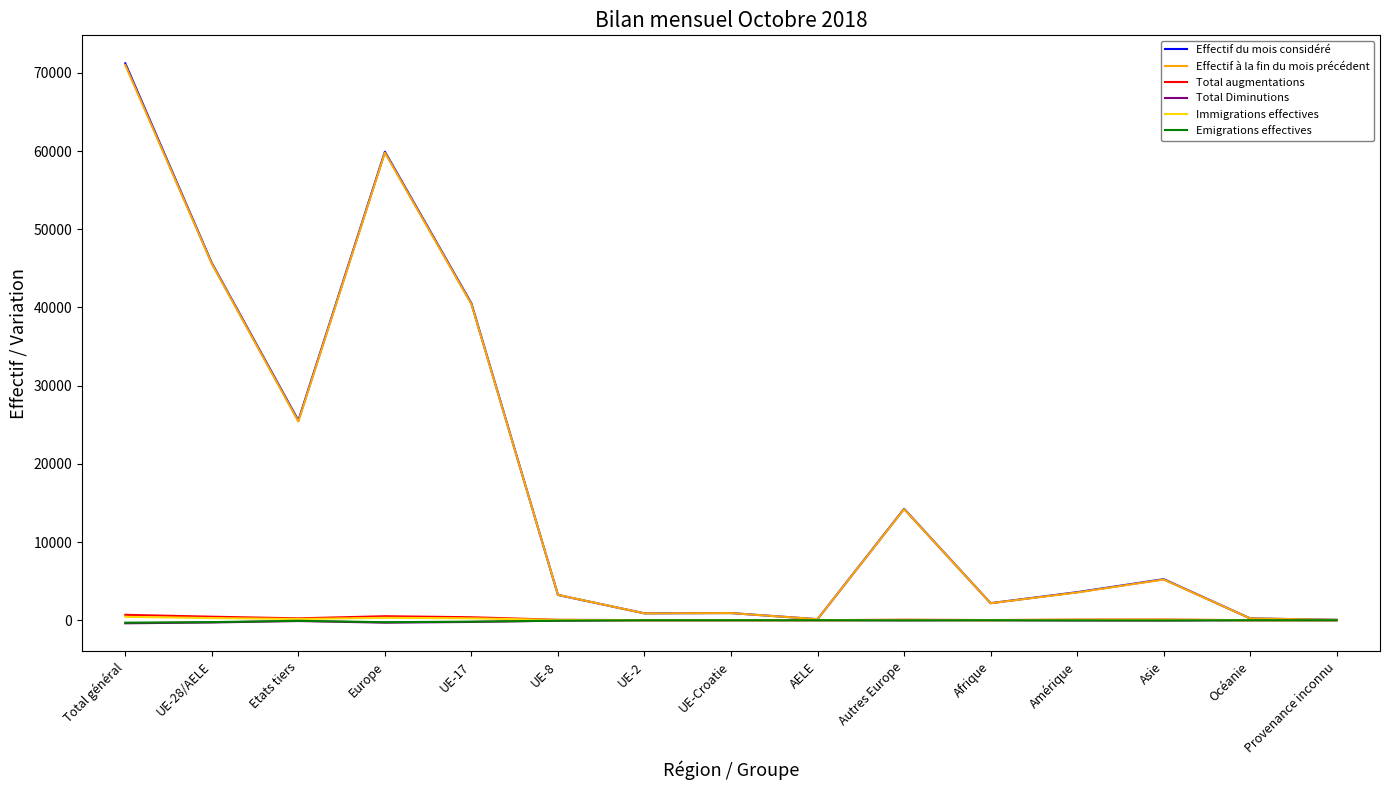

Where does the Total augmentations series first go above 62?

Total général